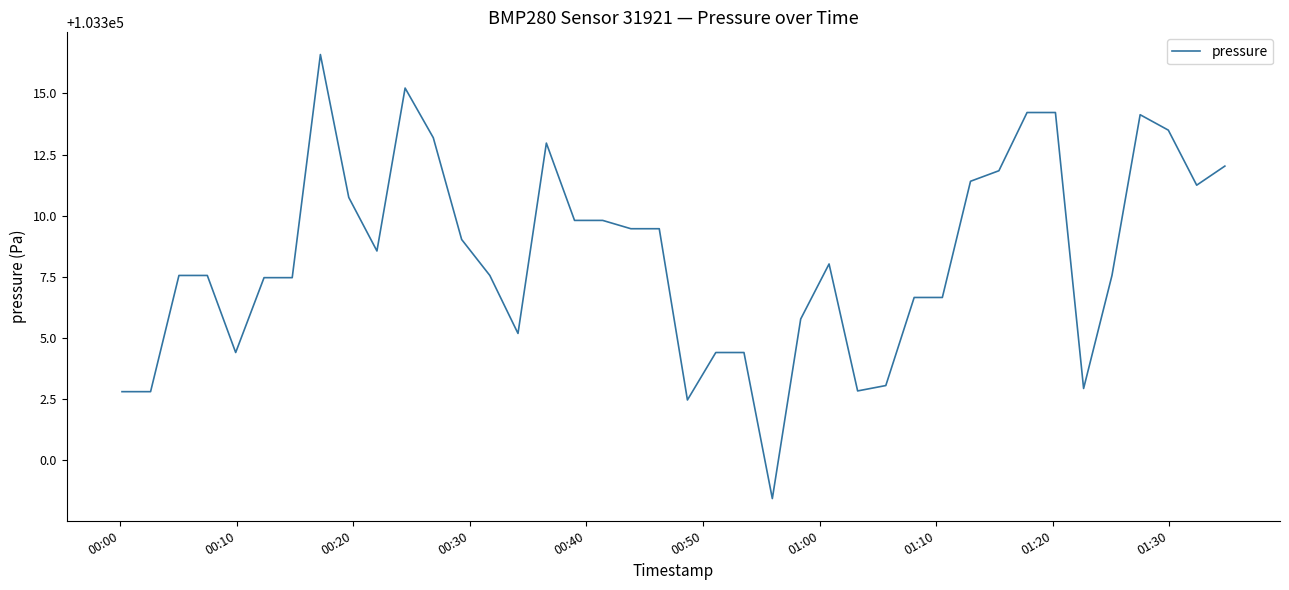

True or false: there are more than 1 points higher than both neighbors.

True